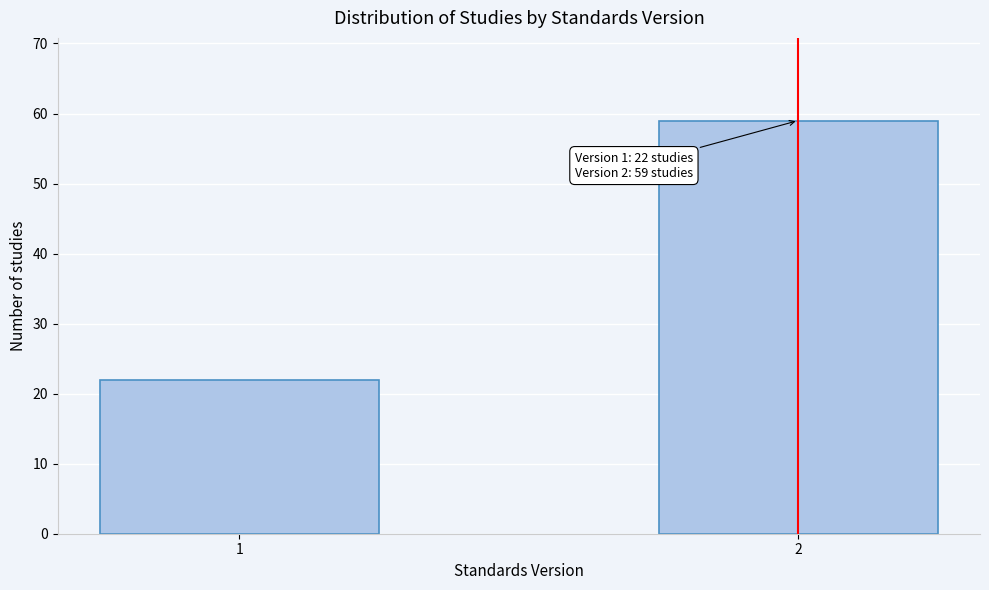

Reading left to right, list all the values displayed in this chart.

1=22	2=59